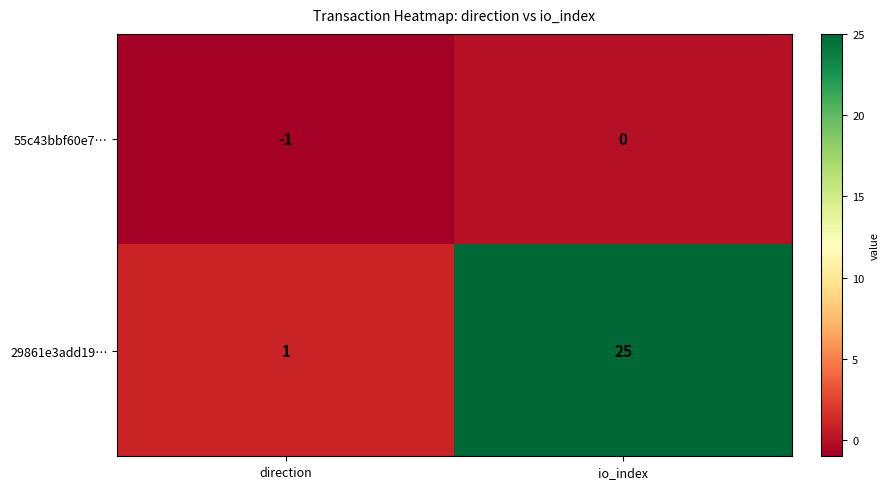

Reading left to right, what are all the values shown in this chart?

55c43bbf60e7…: -1	0
29861e3add19…: 1	25